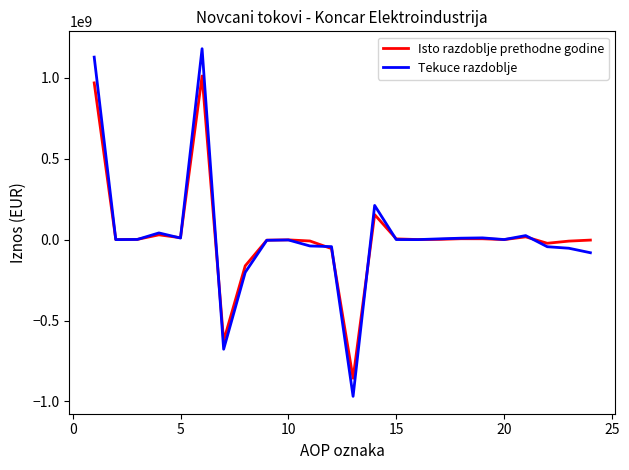

List the series in order of their peak value, highest first.

Tekuce razdoblje, Isto razdoblje prethodne godine